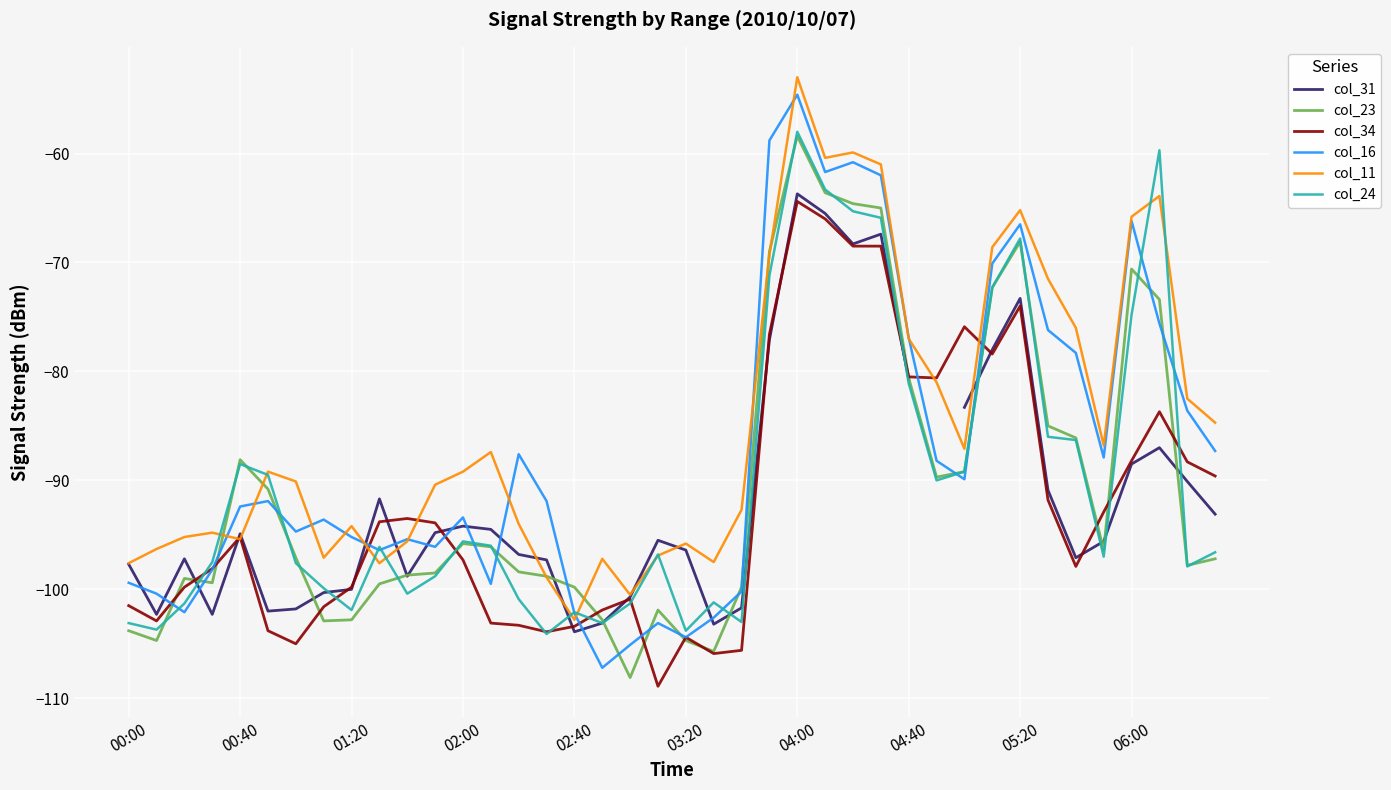

The col_16 series shows -58.8 at 23. True or false?

True